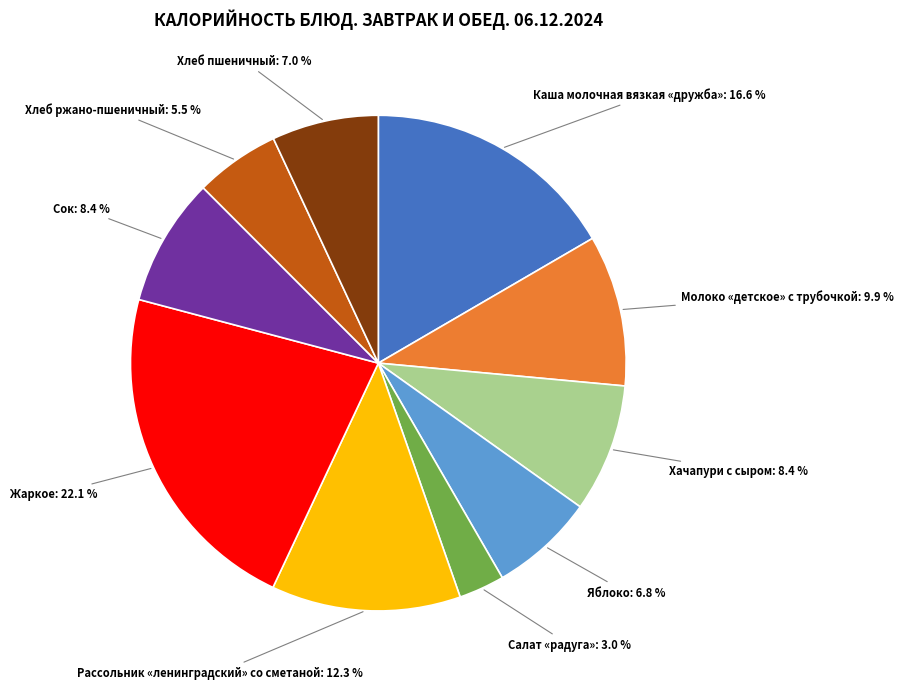

To the nearest percent, what is the combined percentage of Хачапури с сыром and Салат «радуга»?

11%